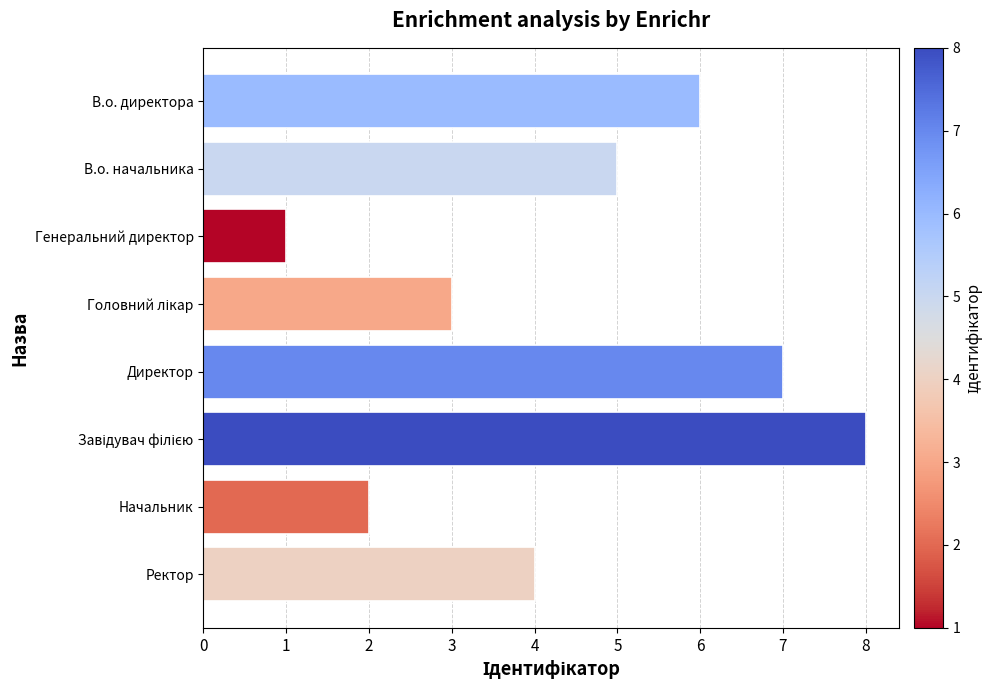

What is the approximate value at Директор?

7